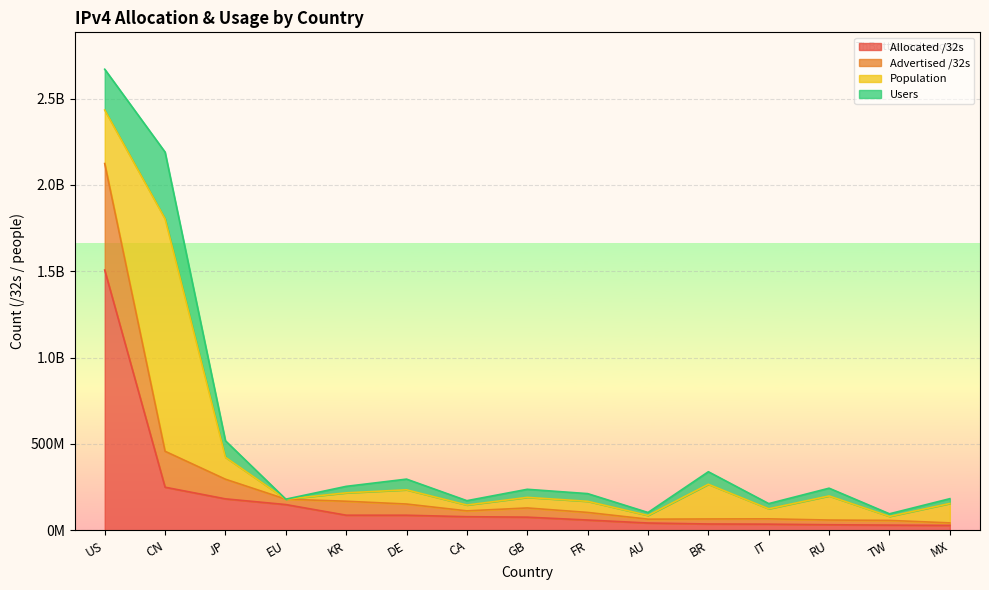

True or false: Allocated /32s and Advertised /32s intersect in this chart.

False